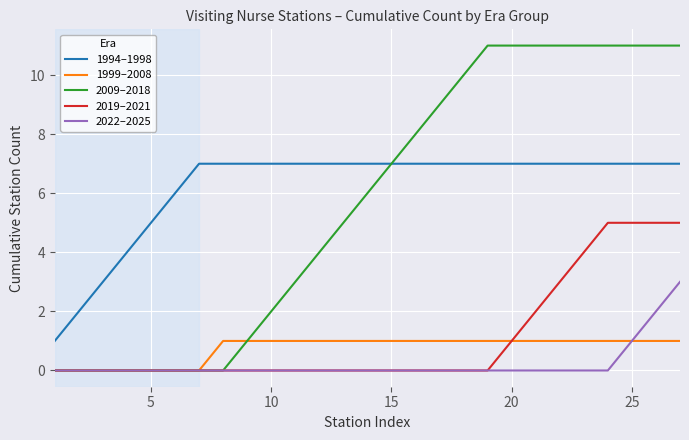

What is the maximum value for 2009–2018?

11